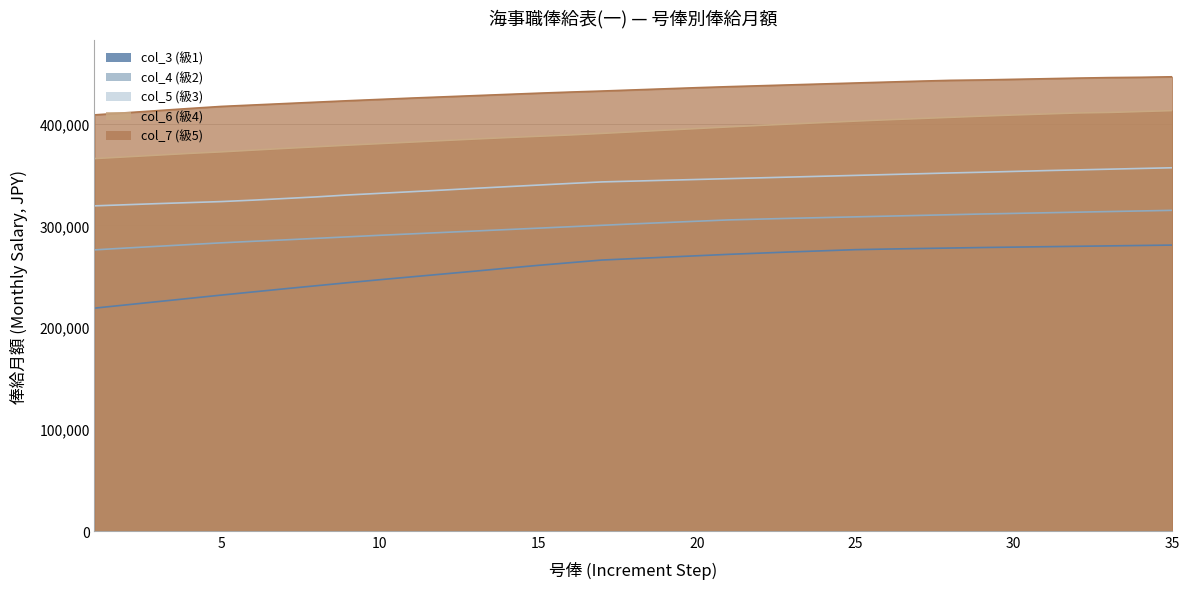

How many distinct data groups are displayed?

5